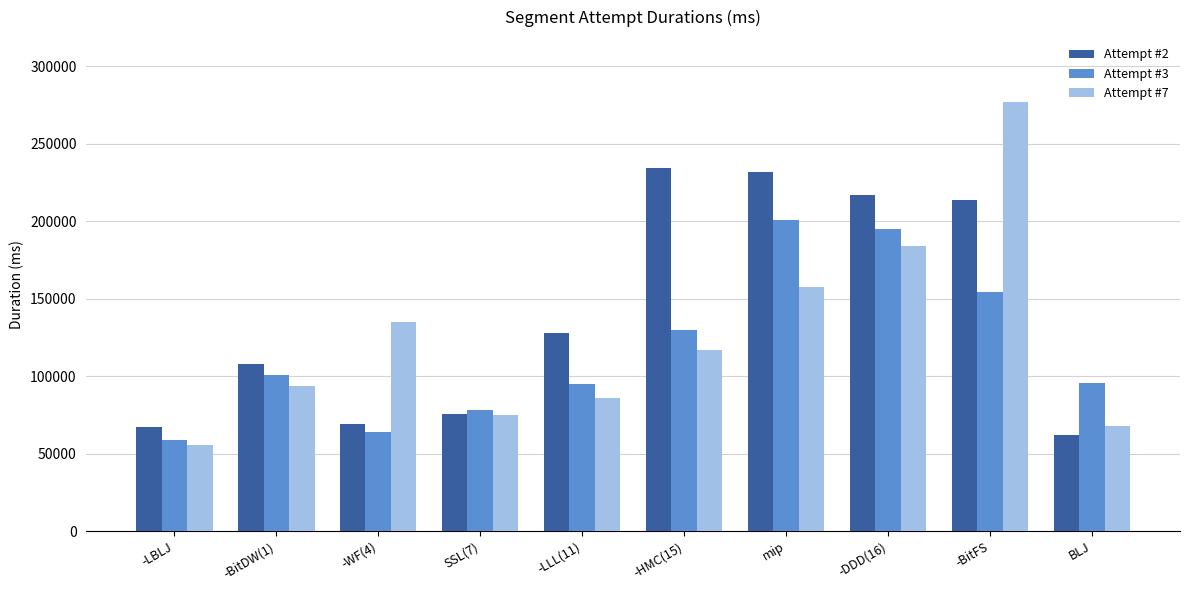

The value of Attempt #2 at -LLL(11) is 187010. True or false?

False